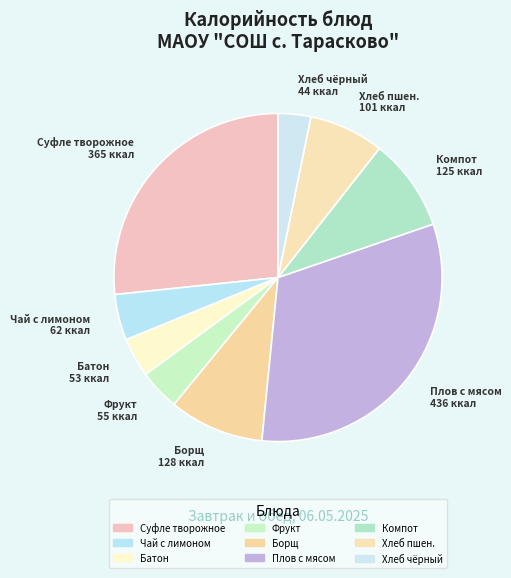

To the nearest percent, what is the difference between the largest and smallest slice percentages?

29%